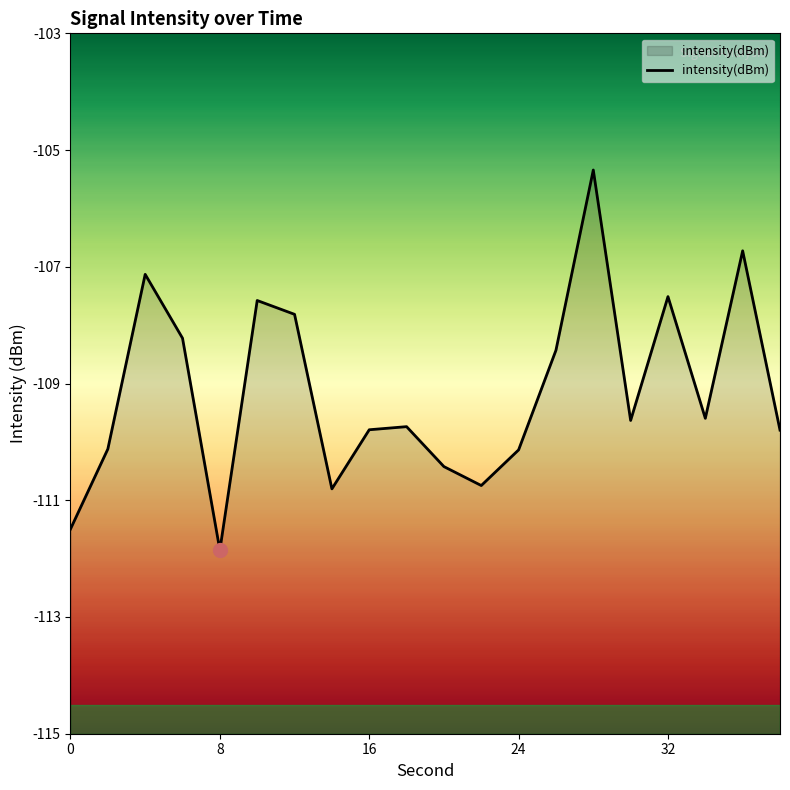

Is it true that the value at 0 is -182.5?

False